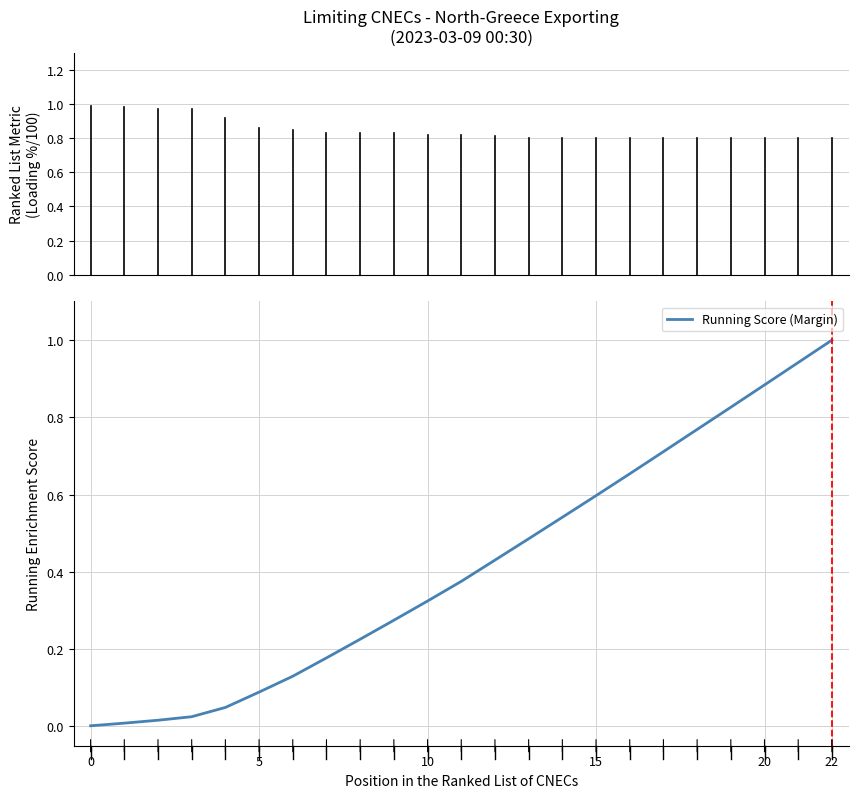

What is the maximum value shown in the chart?

1.0